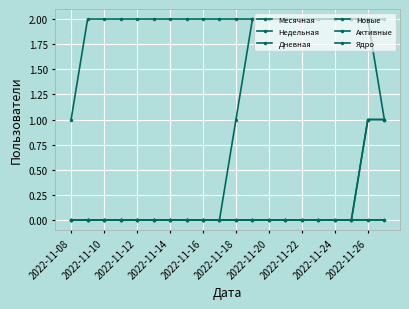

Is this an area chart (filled region under the line)?

No